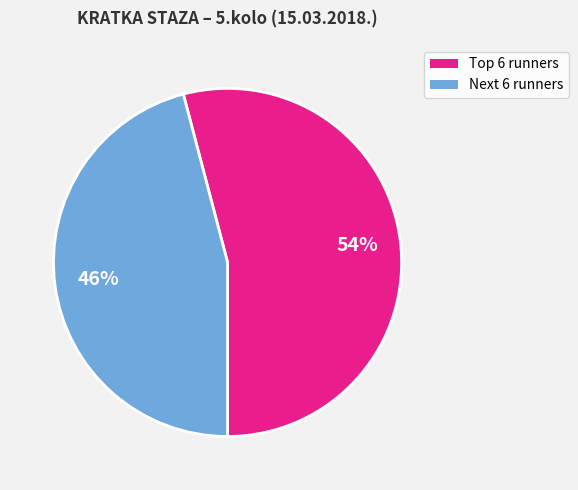

To the nearest percent, what percentage of the pie is Next 6 runners?

46%